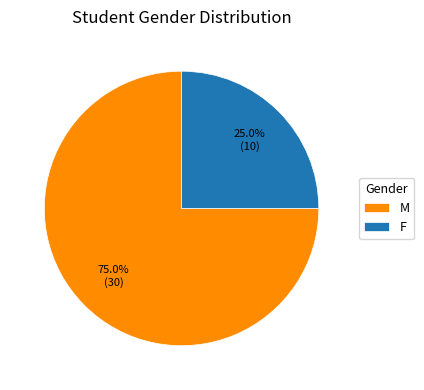

Rank the categories by value from lowest to highest.

F, M